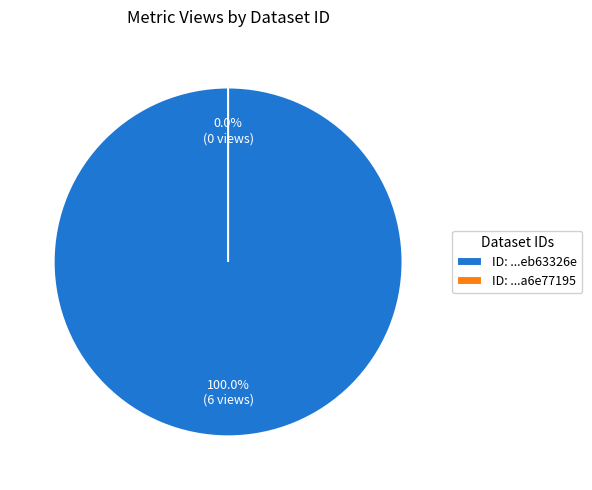

What is the total percentage of 649b7f13078190f8a6e77195 and 60d201c00781901deb63326e?

100.0%